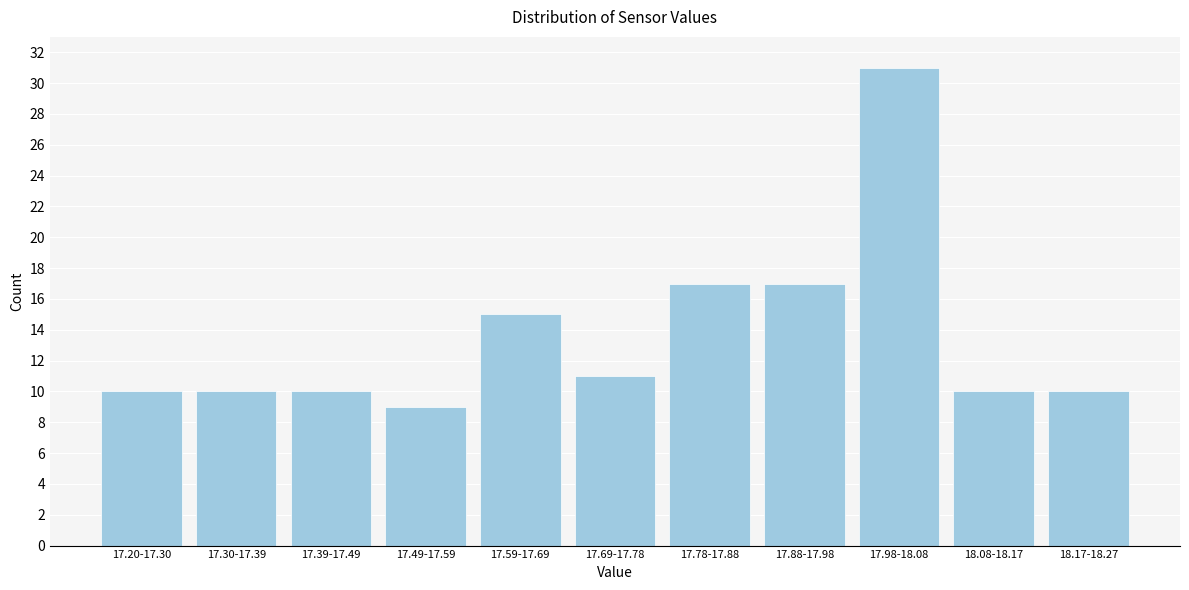

Reading left to right, transcribe all the data shown in this chart.

10	10	10	9	15	11	17	17	31	10	10